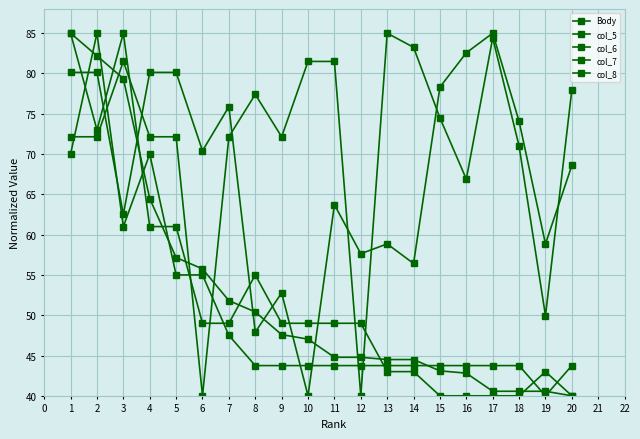

Is this an area chart (filled region under the line)?

No